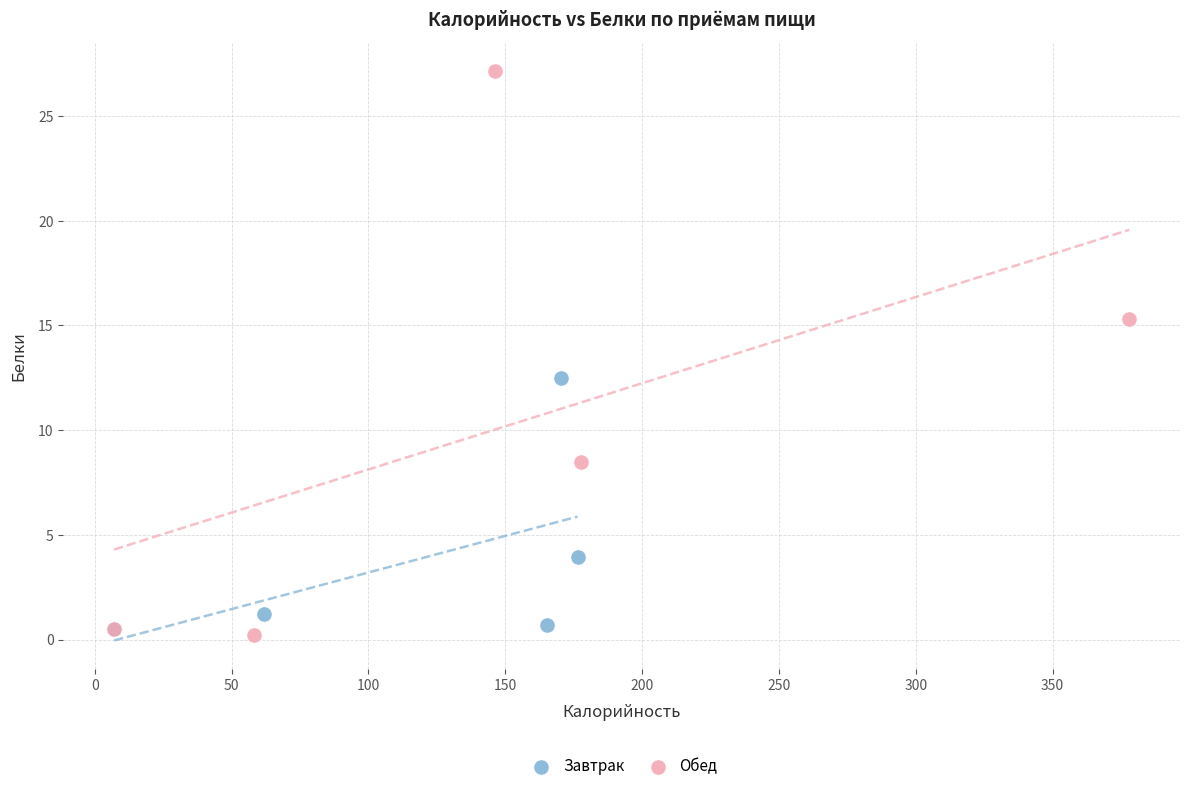

What are all the series names shown in the legend?

Завтрак, Обед